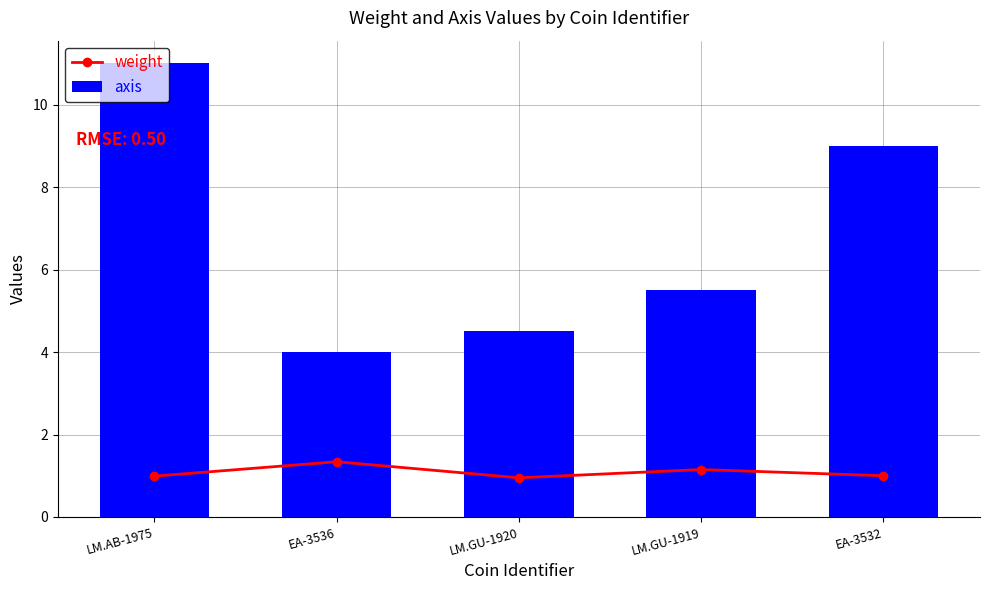

Rank the series at LM.AB-1975 from lowest to highest value.

weight, axis